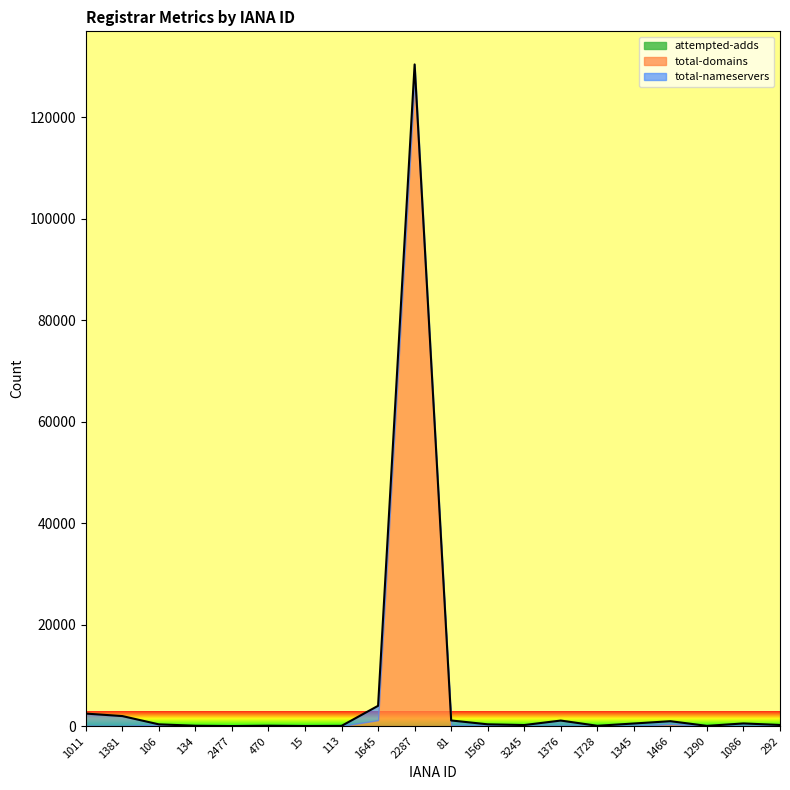

Rank the categories by total-domains value from highest to lowest.

2287, 1645, 1466, 106, 1560, 81, 292, 1376, 1290, 1011, 470, 1345, 134, 1728, 1381, 2477, 1086, 15, 113, 3245